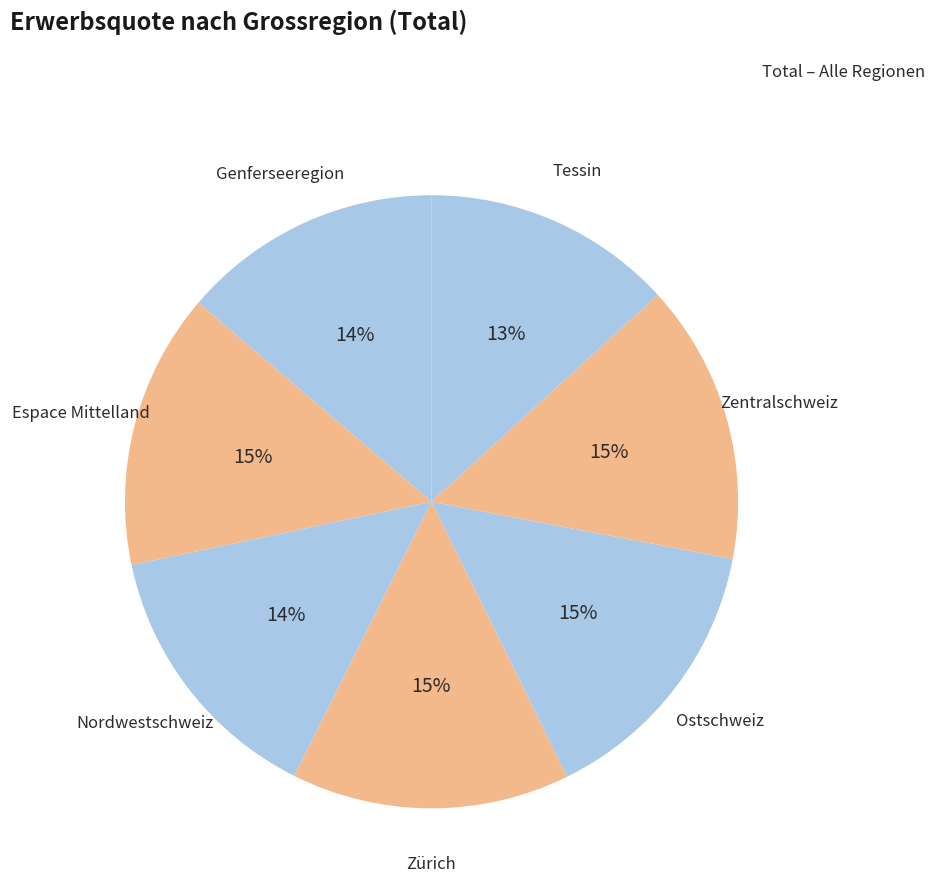

To the nearest percent, what is the combined percentage of Espace Mittelland and Nordwestschweiz?

29%